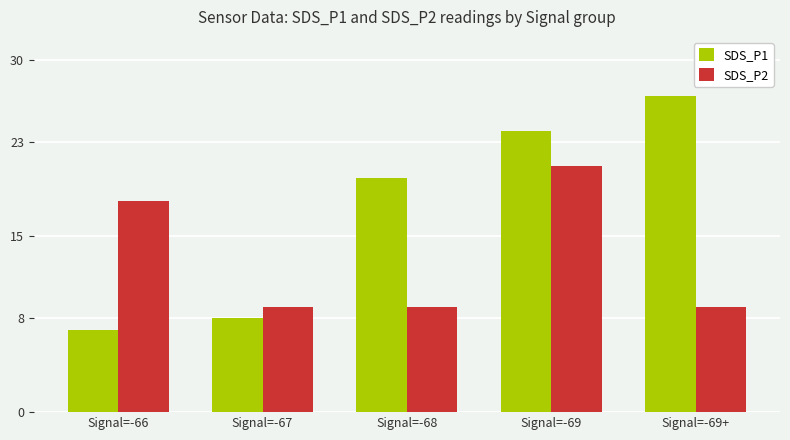

List the series in order of their peak value, highest first.

SDS_P1, SDS_P2